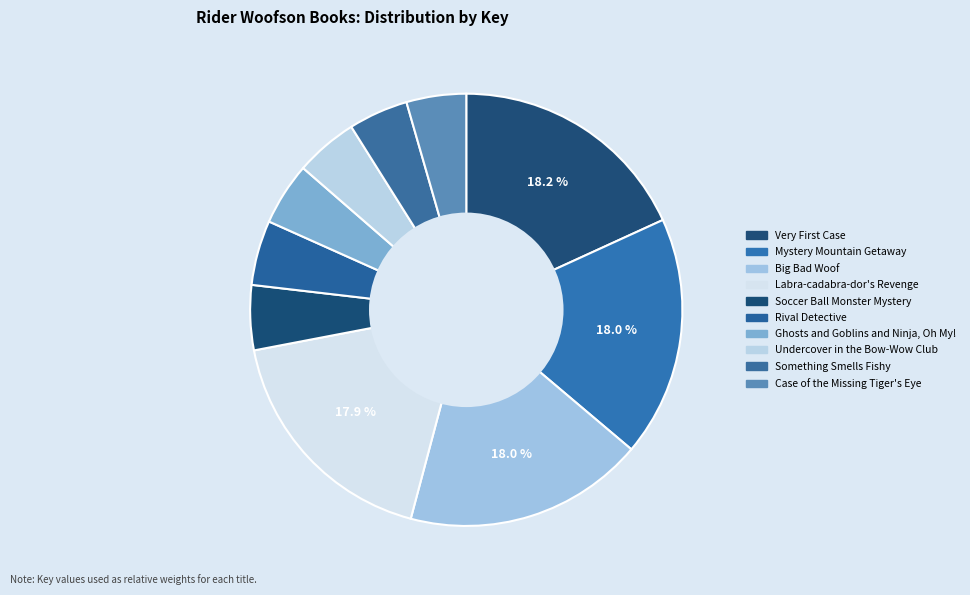

What is the change in value from Soccer Ball Monster Mystery to Case of the Missing Tiger's Eye?

-45888126